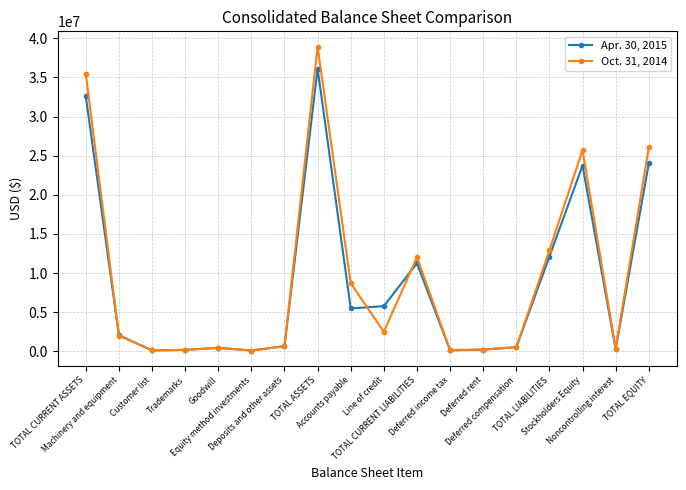

Rank the series by their average value, from lowest to highest.

Apr. 30, 2015, Oct. 31, 2014